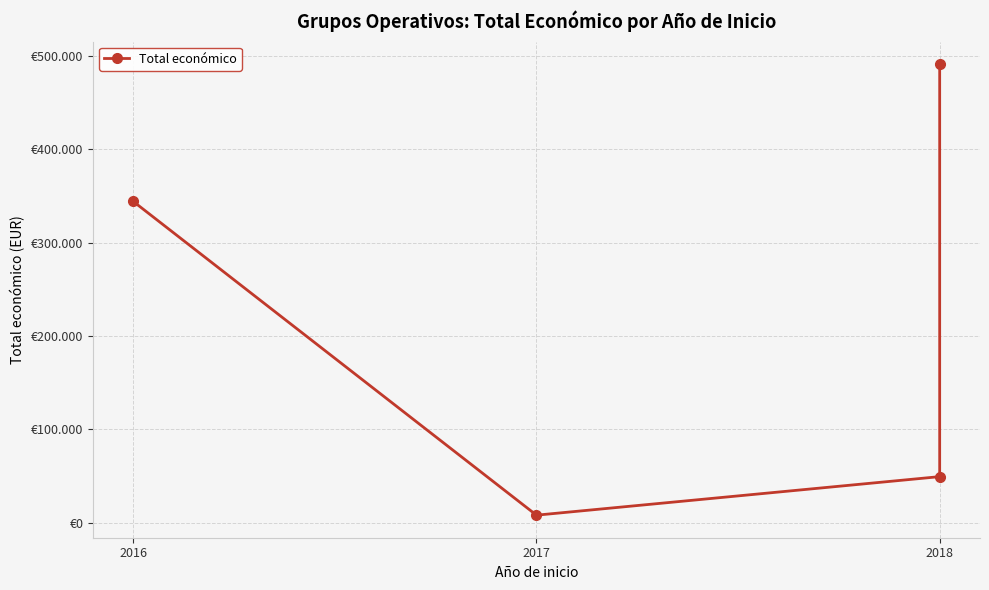

Does the chart display data point markers on the line(s)?

Yes